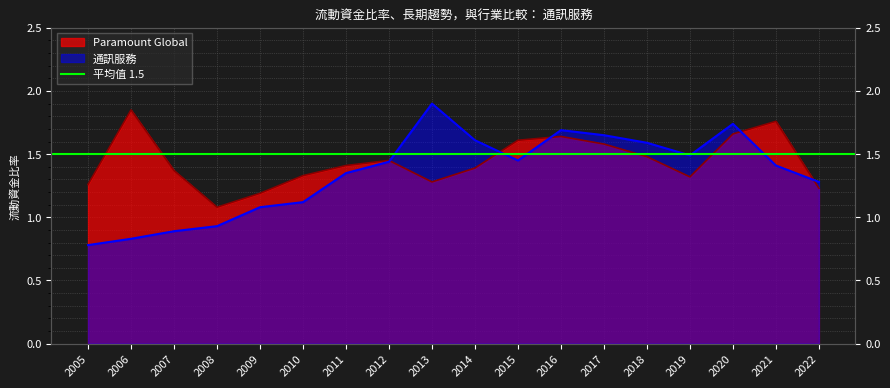

List the series in order of their overall mean, lowest first.

通訊服務, Paramount Global